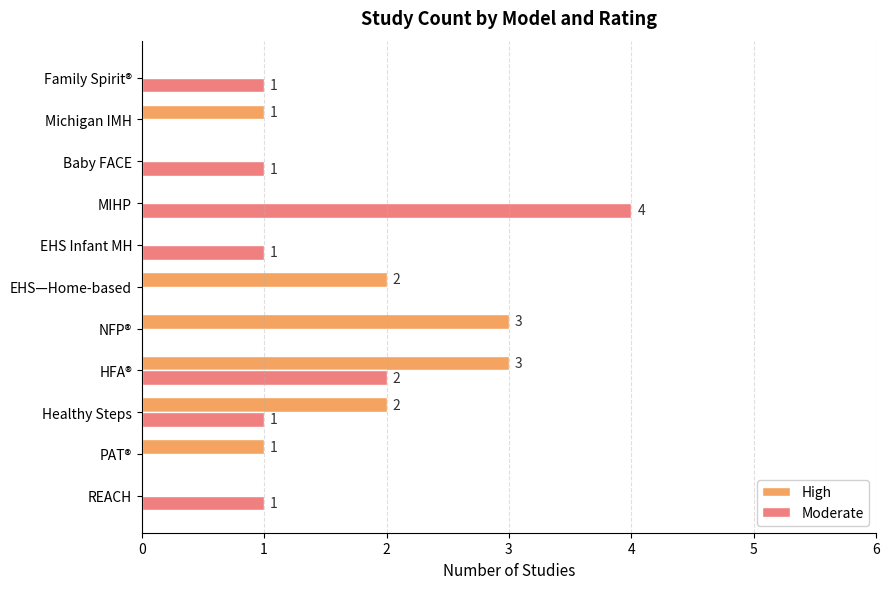

True or false: Moderate has a value of -2 at PAT®.

False